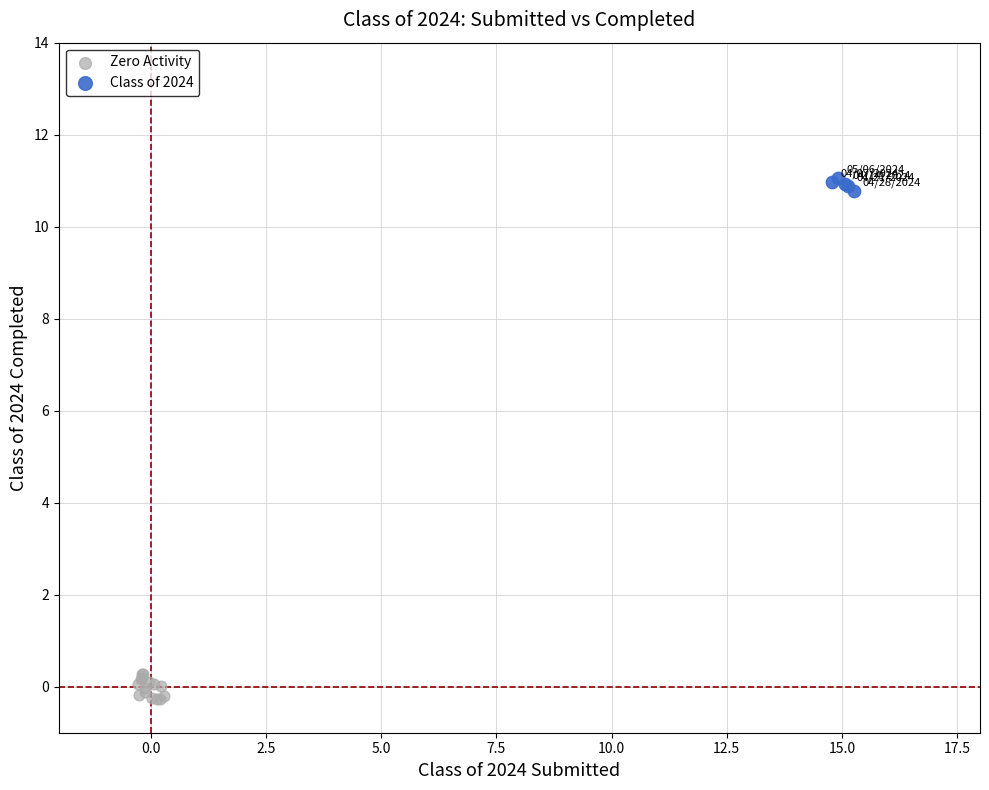

What are all the series names shown in the legend?

Zero Activity, Class of 2024